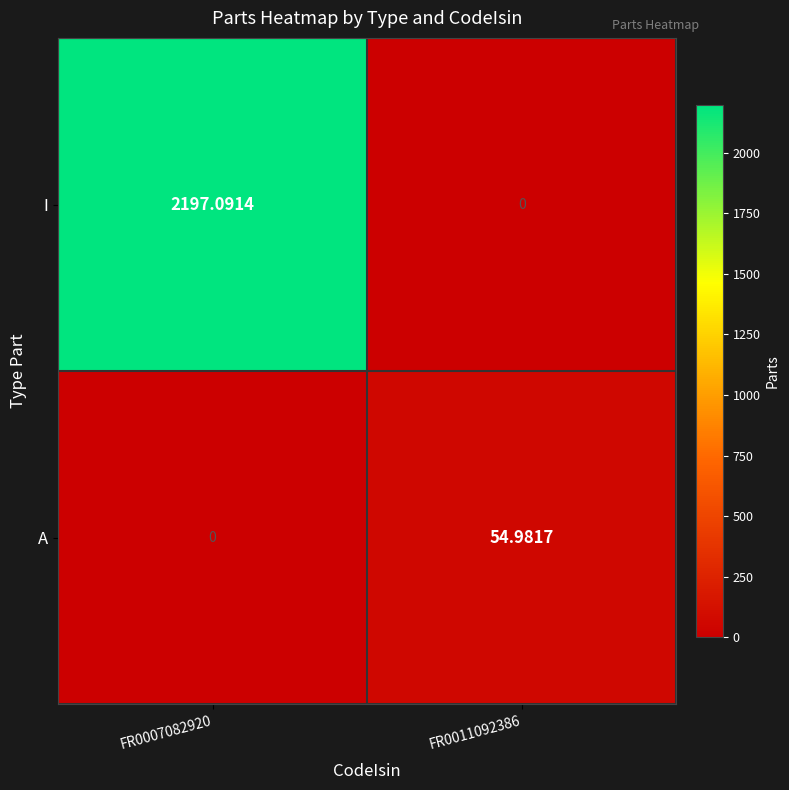

Which series has the widest spread of values?

I